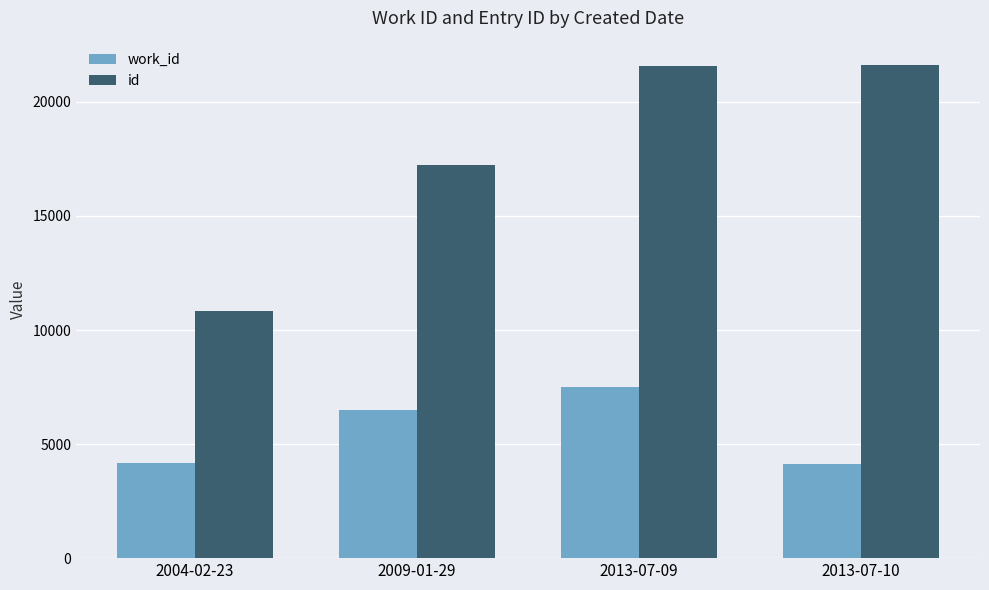

How many bars are there in each group?

2